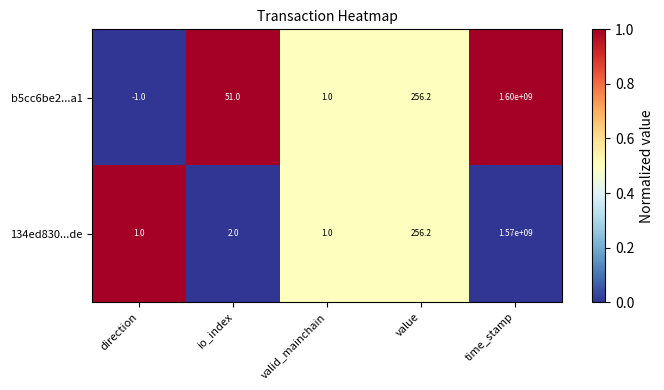

What is the sum of the b5cc6be2...a1 values at direction and value?

255.2